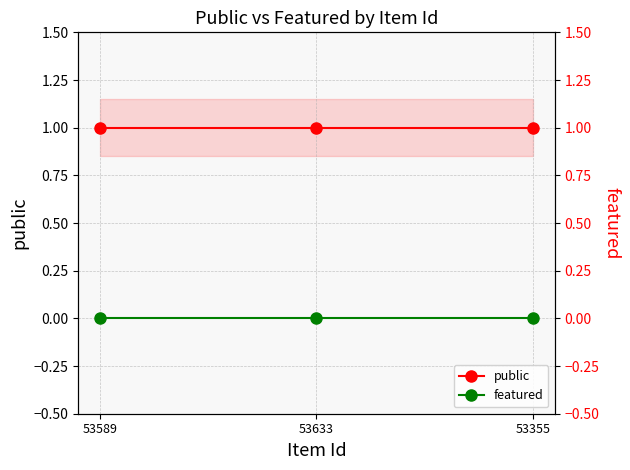

Reading right to left, transcribe all the data shown in this chart.

public: 53355=1	53633=1	53589=1
featured: 53355=0	53633=0	53589=0